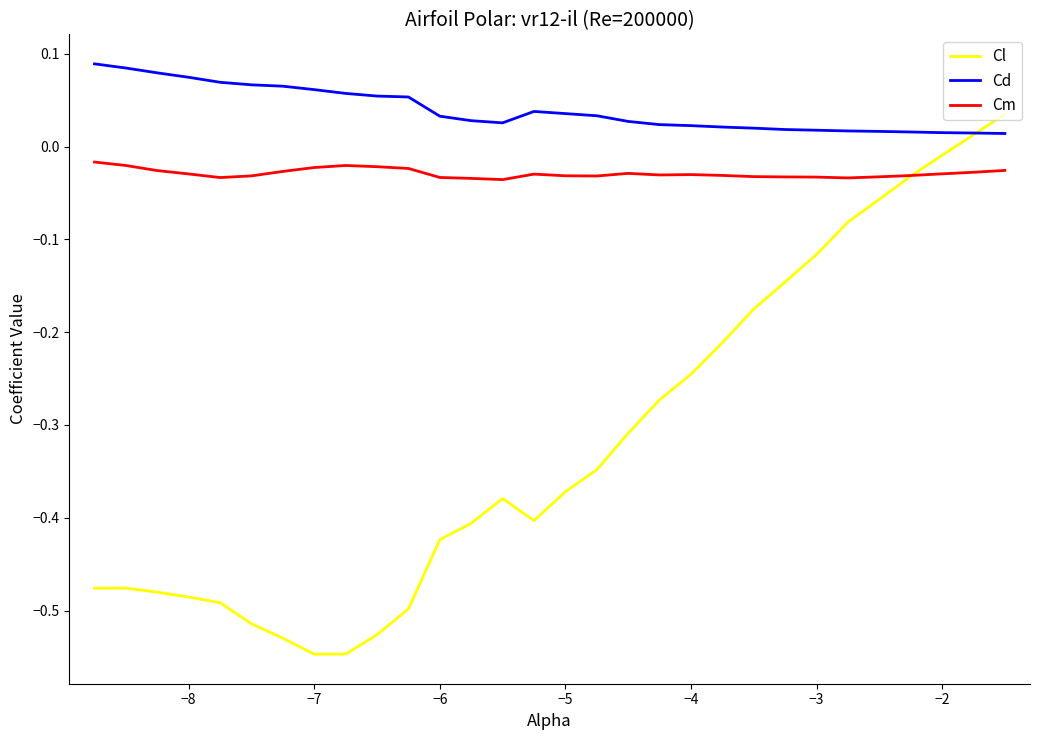

True or false: Cl and Cm intersect in this chart.

True